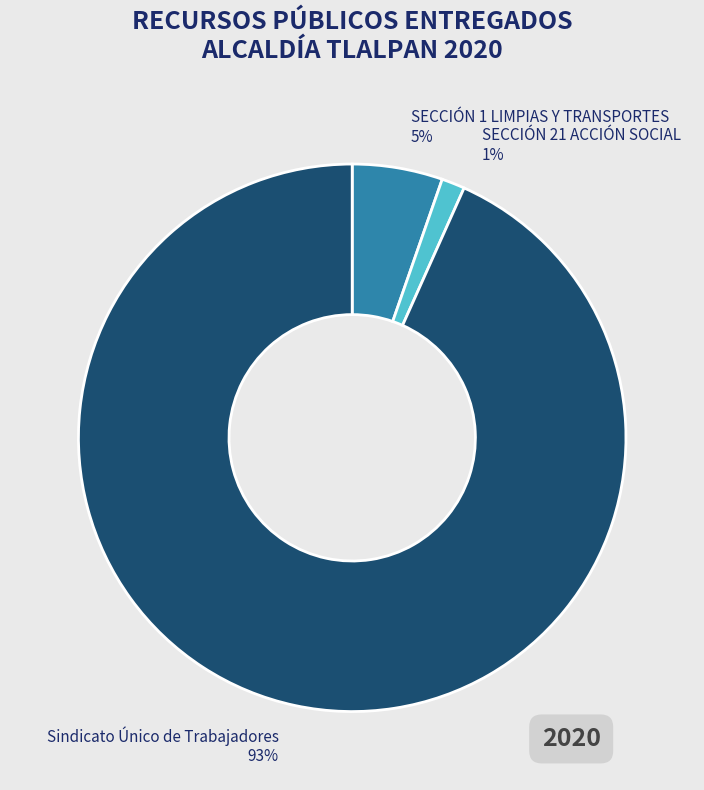

To the nearest percent, what is the average slice percentage?

33%